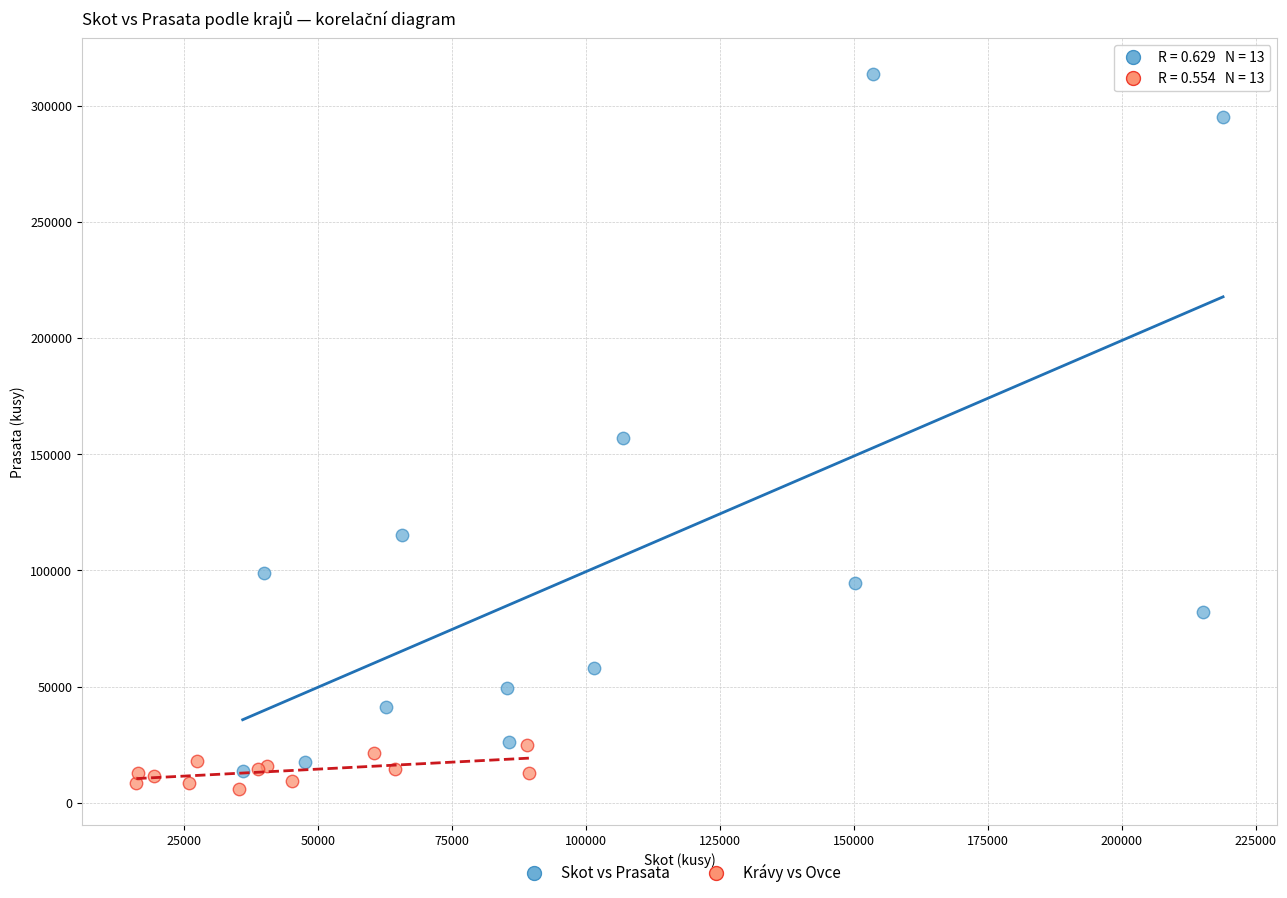

Which series reaches the maximum Y coordinate?

Skot vs Prasata